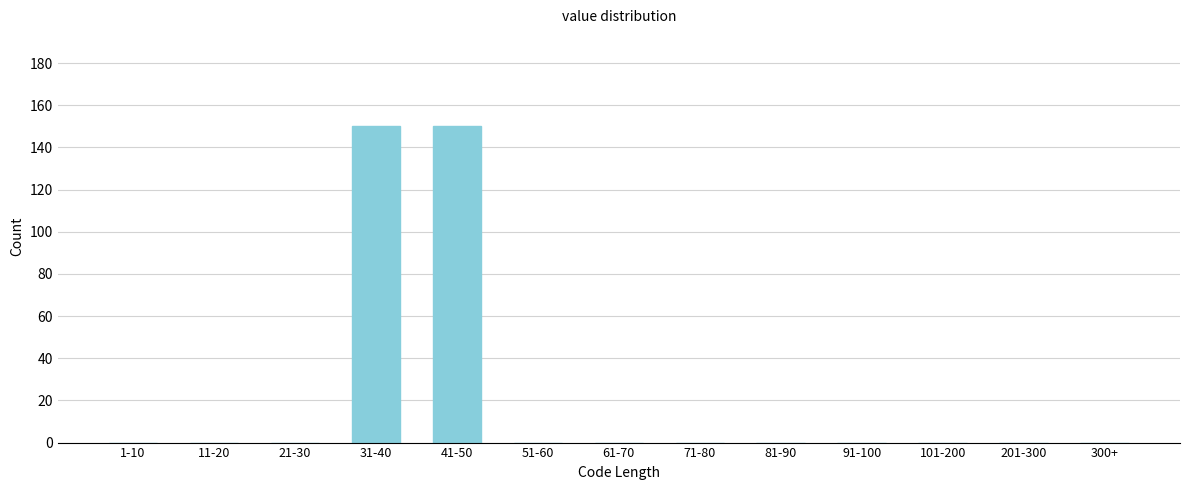

Reading right to left, extract all data points from this chart.

300+=0	201-300=0	101-200=0	91-100=0	81-90=0	71-80=0	61-70=0	51-60=0	41-50=150	31-40=150	21-30=0	11-20=0	1-10=0